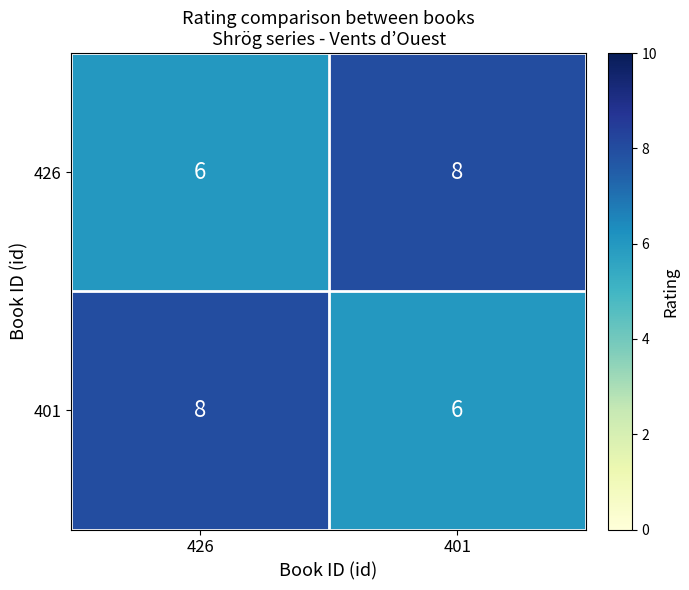

Reading right to left, extract all data points from this chart.

426: 401=8	426=6
401: 401=6	426=8